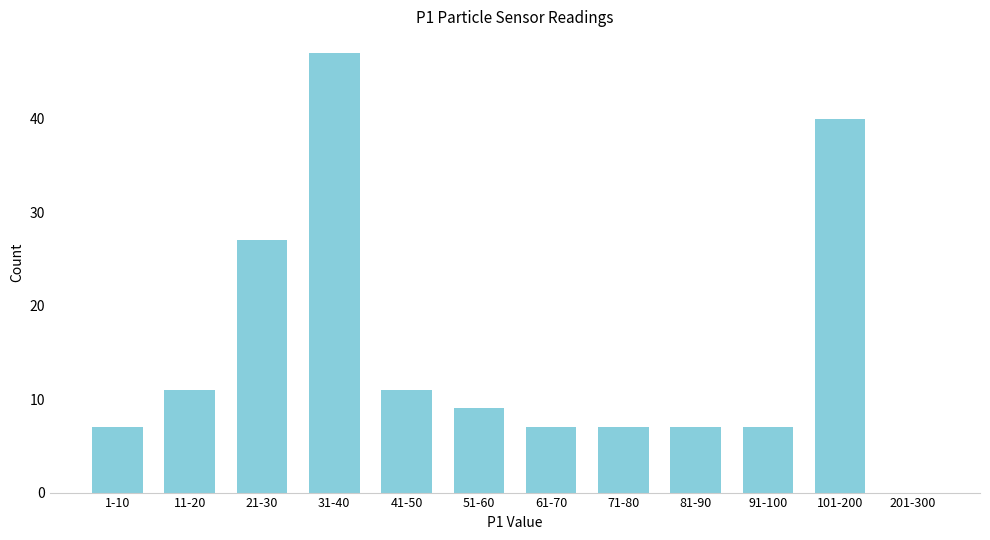

Reading left to right, what are all the values shown in this chart?

1-10=7	11-20=11	21-30=27	31-40=47	41-50=11	51-60=9	61-70=7	71-80=7	81-90=7	91-100=7	101-200=40	201-300=0